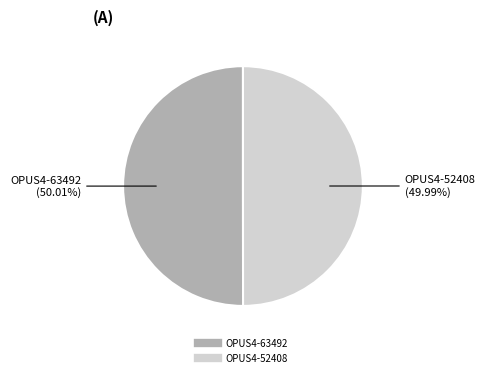

To the nearest percent, what portion does OPUS4-52408 represent?

50%